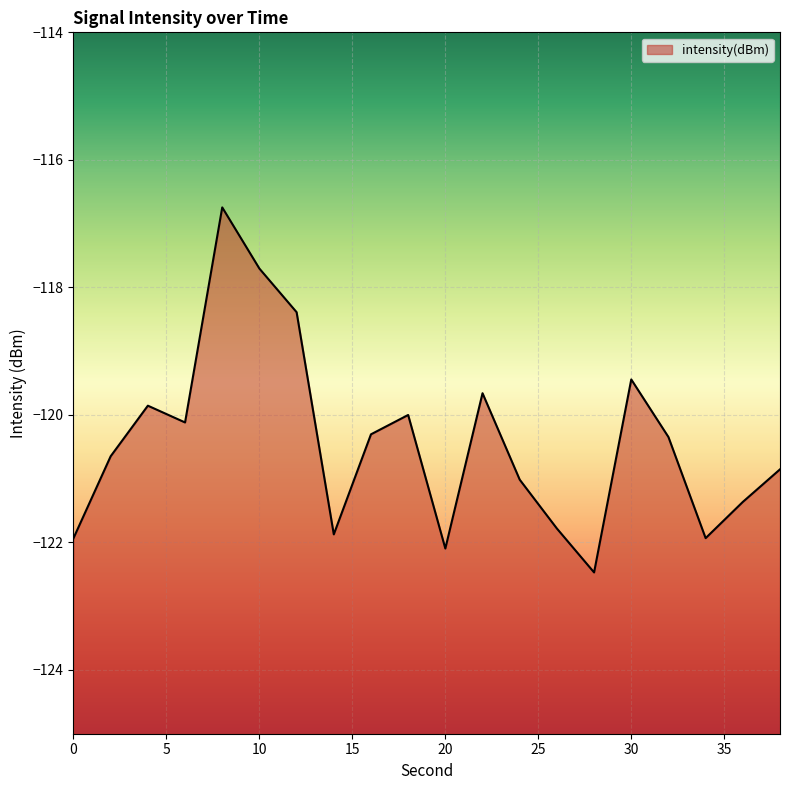

Which has a higher value, 20 or 38?

38